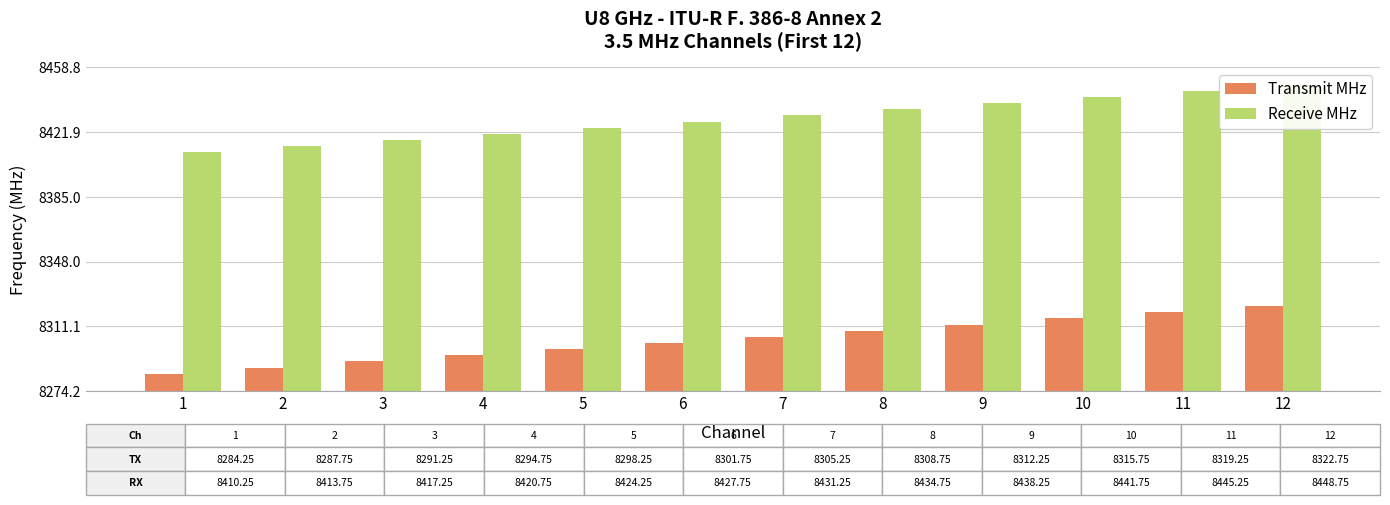

At 12, list the series in order from largest to smallest.

Receive MHz, Transmit MHz